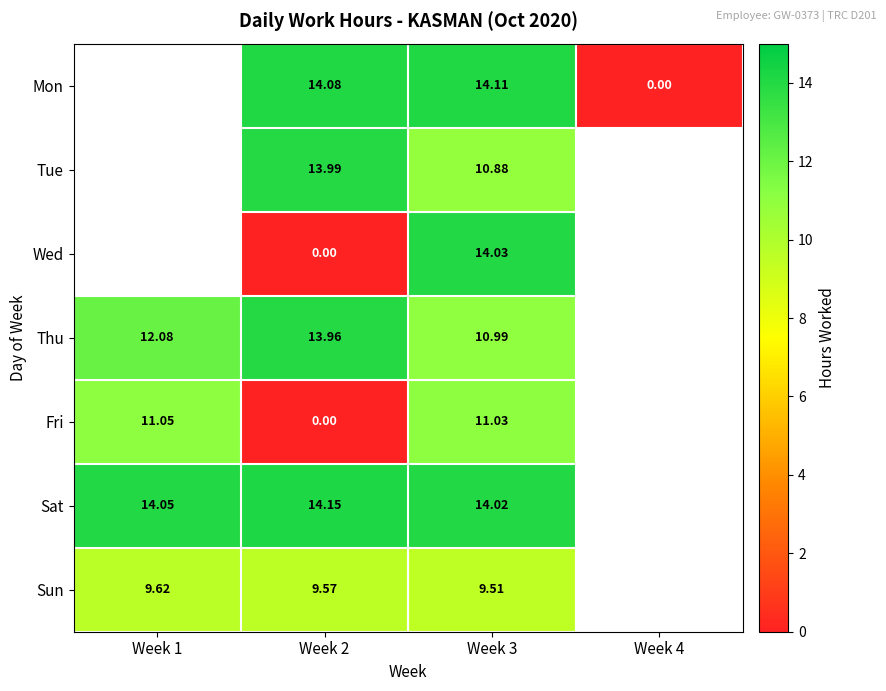

Is the value of Mon at Week 3 greater than the value of Thu at Week 3?

Yes